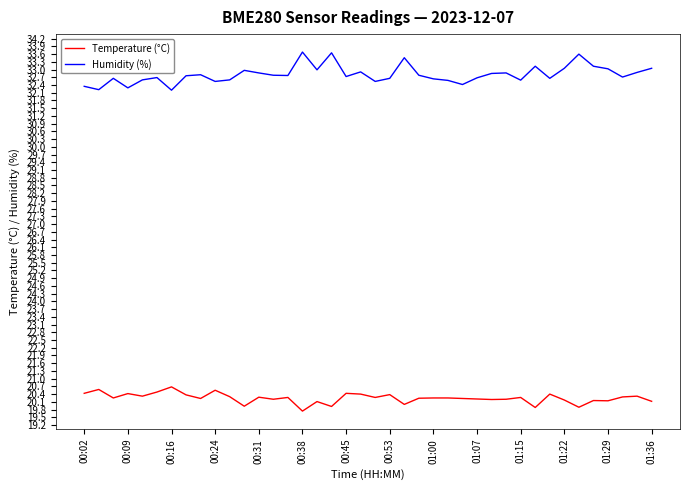

True or false: Humidity (%) and Temperature (°C) intersect in this chart.

False